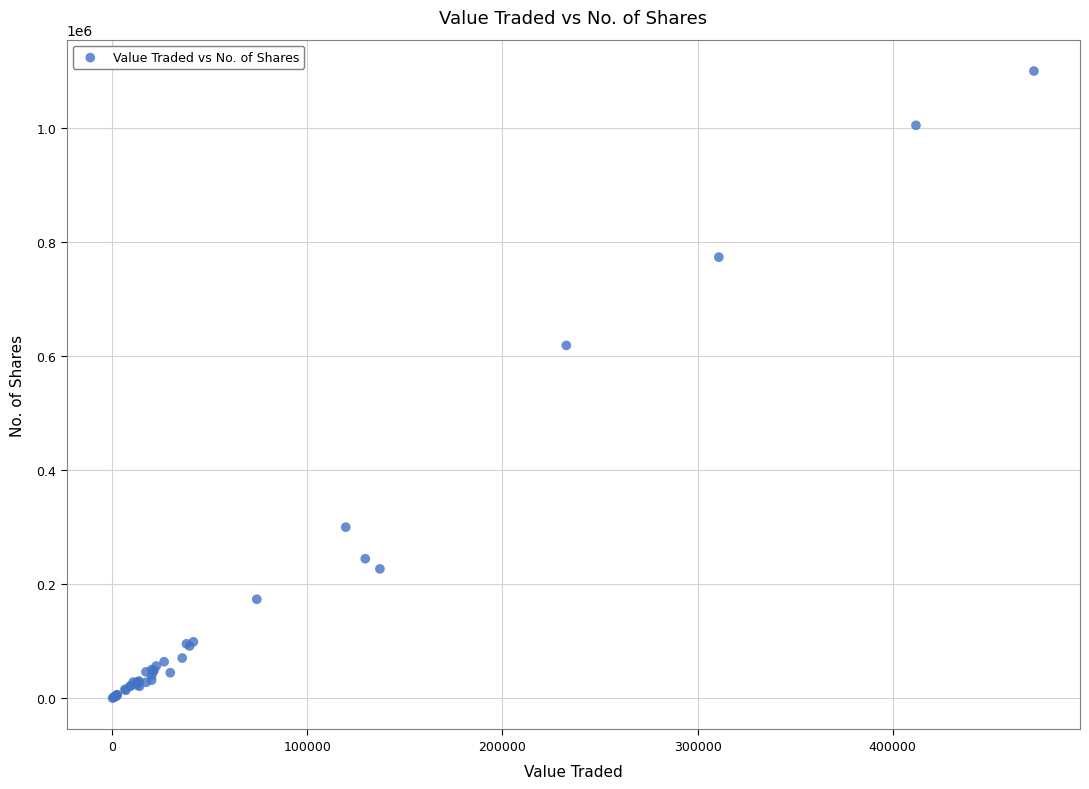

What Y value in the scatter plot is closest to 550141?

618807